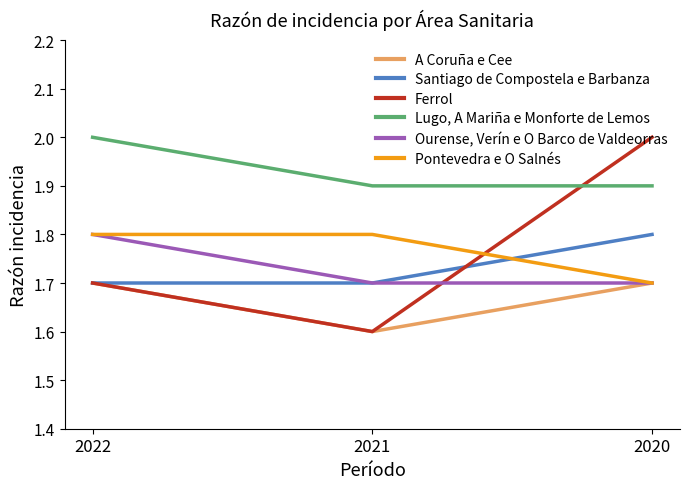

Count the number of data series in this chart.

6